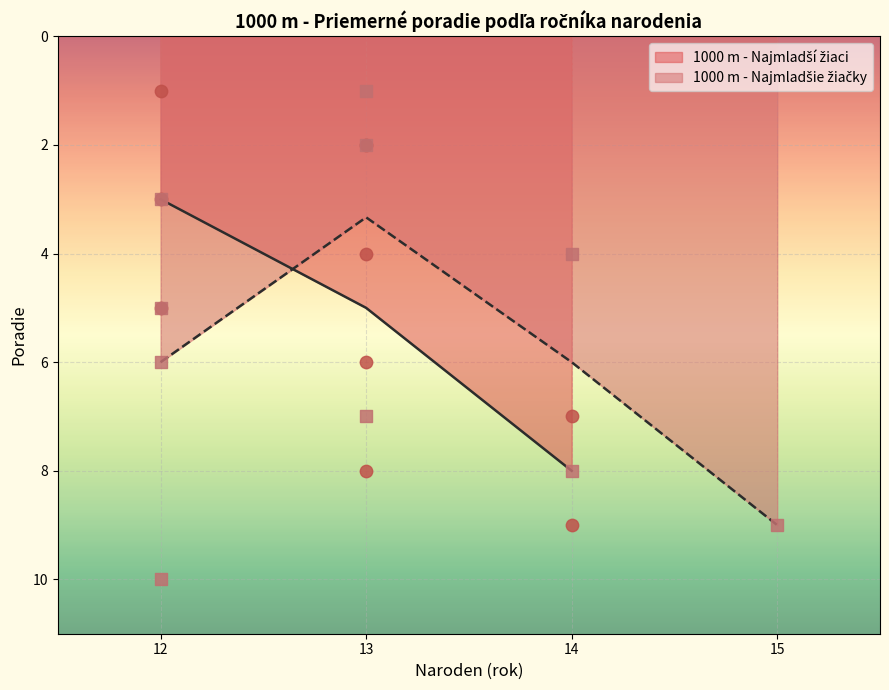

What is the ratio of the value at 12 to the value at 14?

1.2